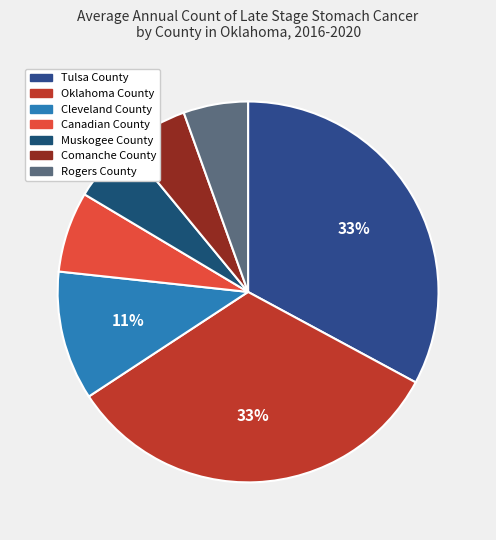

To the nearest percent, what is the difference between the largest and smallest slice percentages?

27%